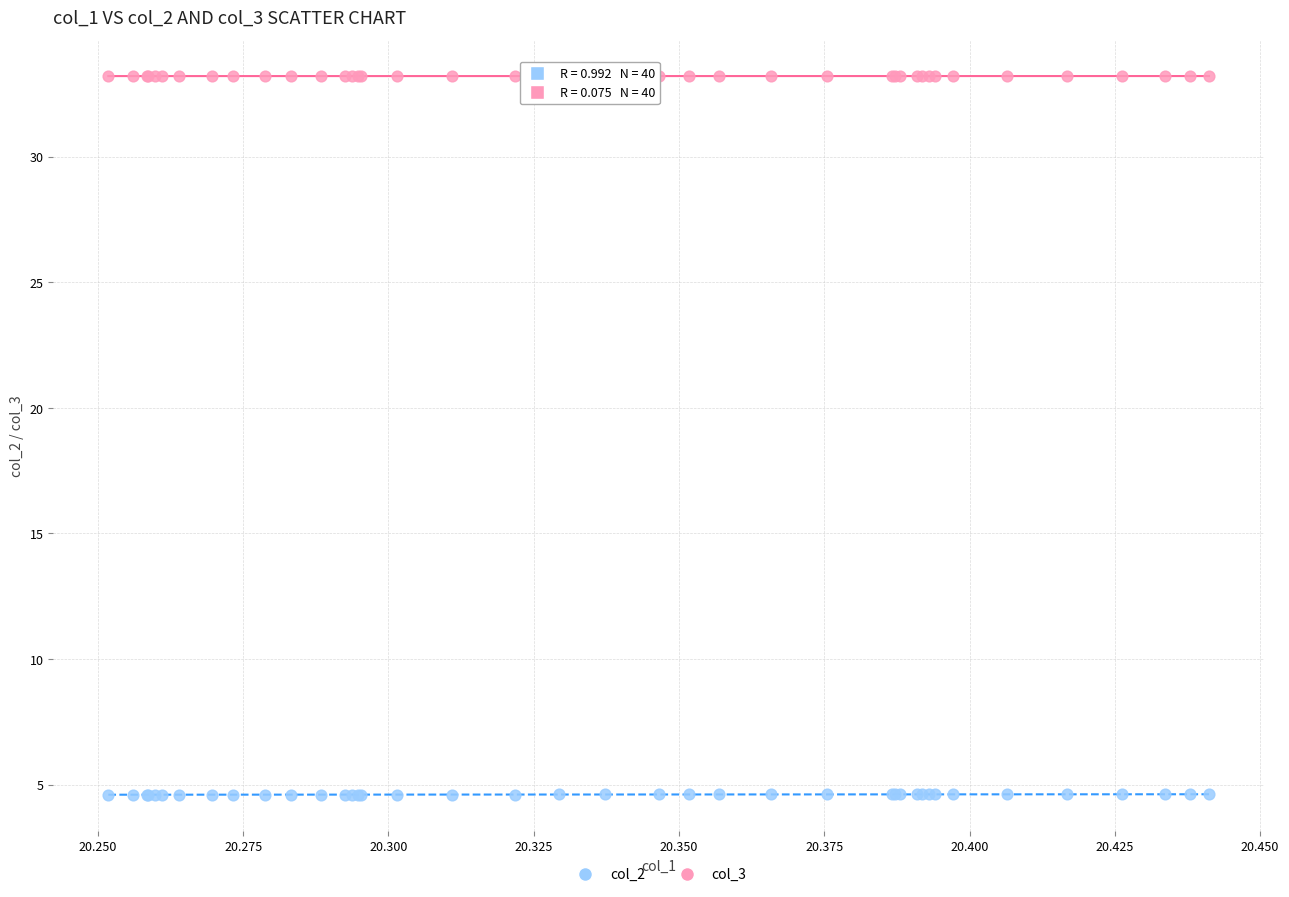

Which series reaches the minimum Y coordinate?

col_2